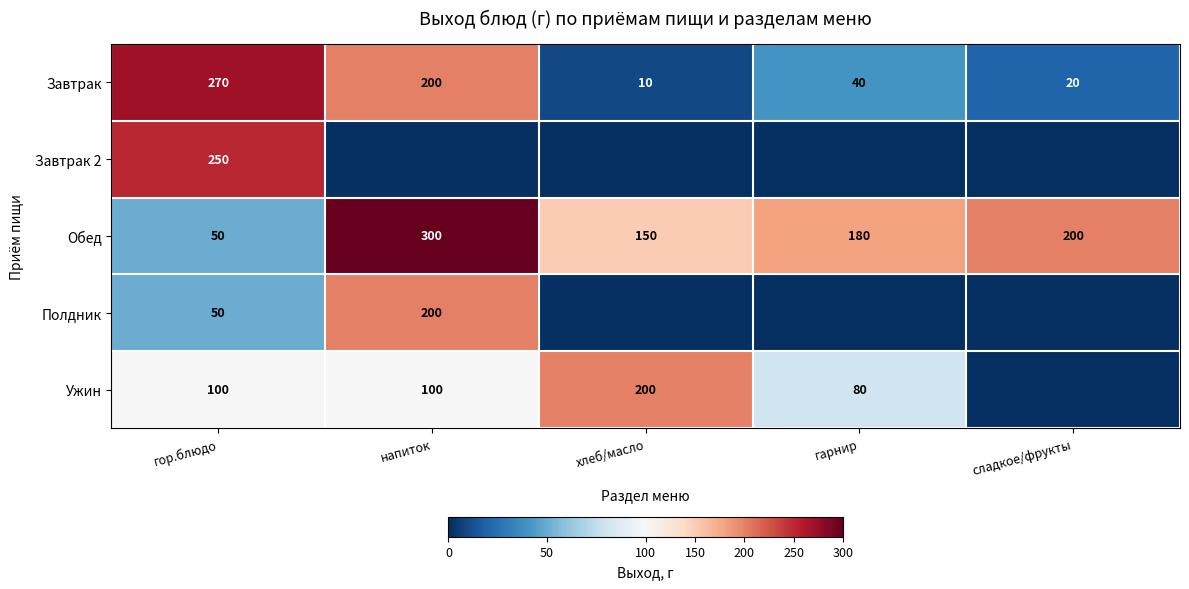

Is the value of Завтрак at гарнир greater than the value of Обед at хлеб/масло?

No